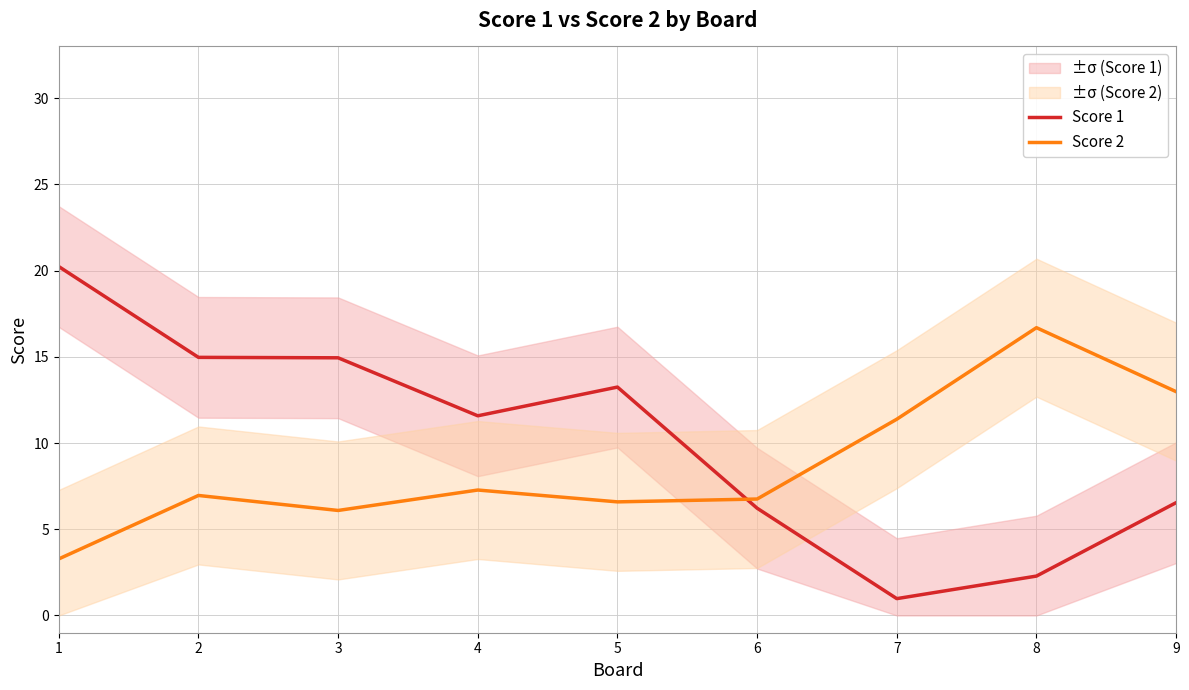

At how many categories does at least one series exceed 14?

4